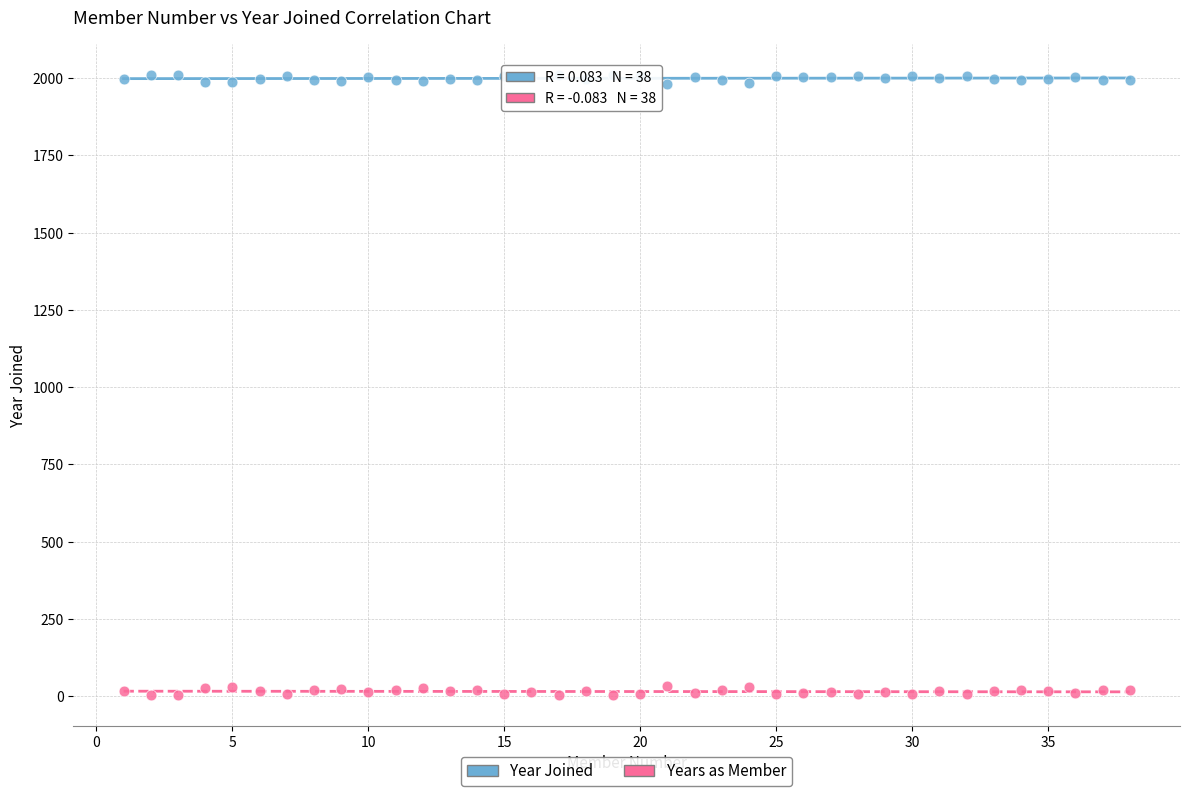

Across all data points, what is the range of Y values (max minus min)?

2004